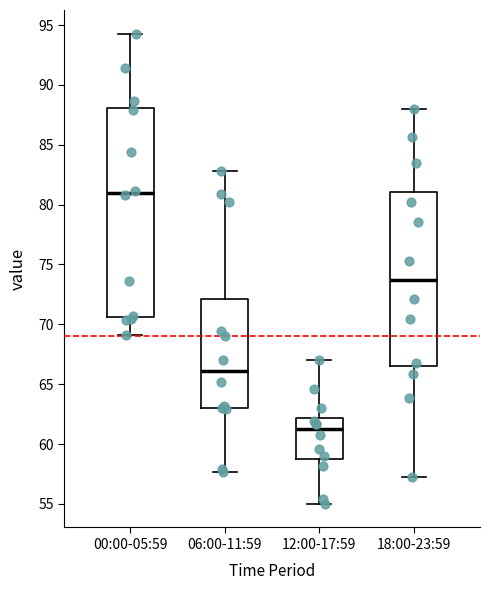

Where is the lower edge of the box for 00:00-05:59 on the y-axis? The values are not printed on the chart, so give them approximately, as read against the axis.

70.5